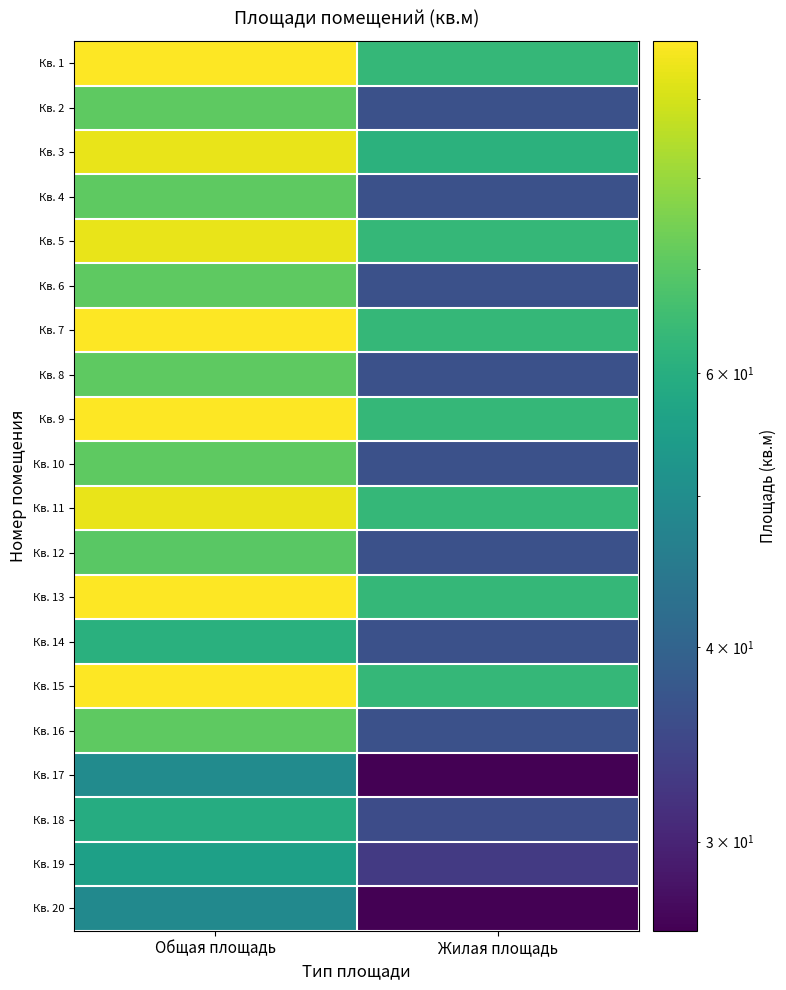

Which has a higher value, Жилая площадь or Общая площадь?

Общая площадь